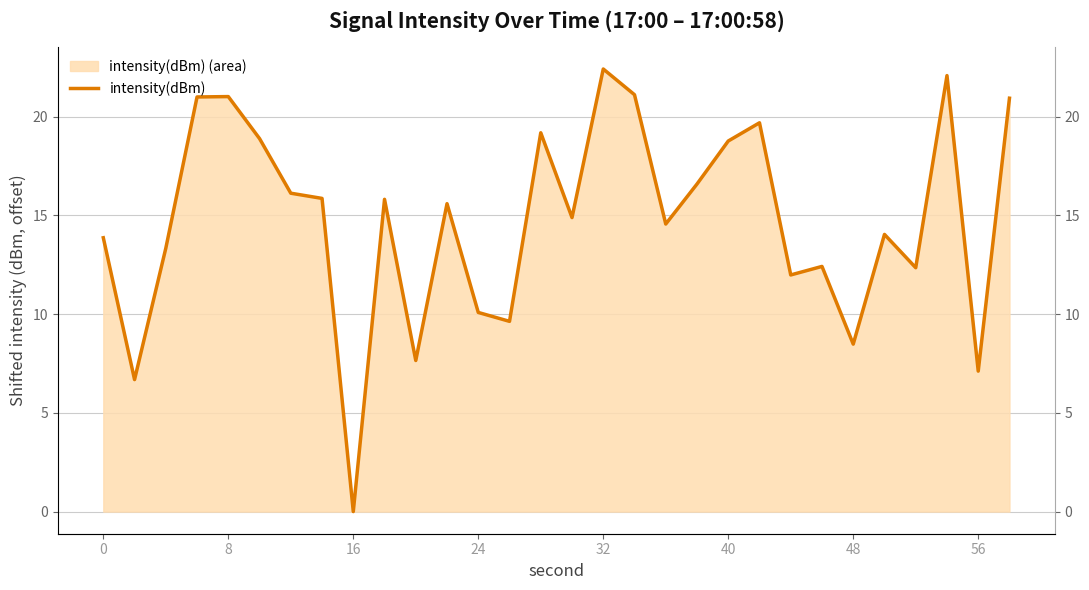

What is the average value?

14.7